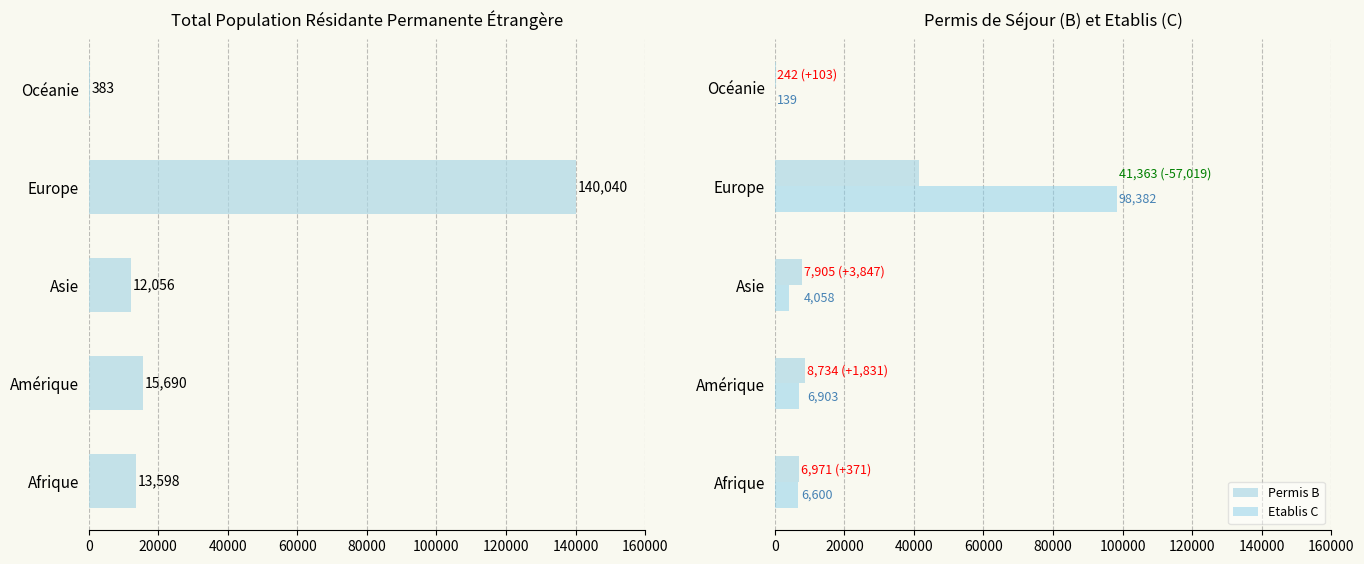

Does the chart contain any negative values?

No